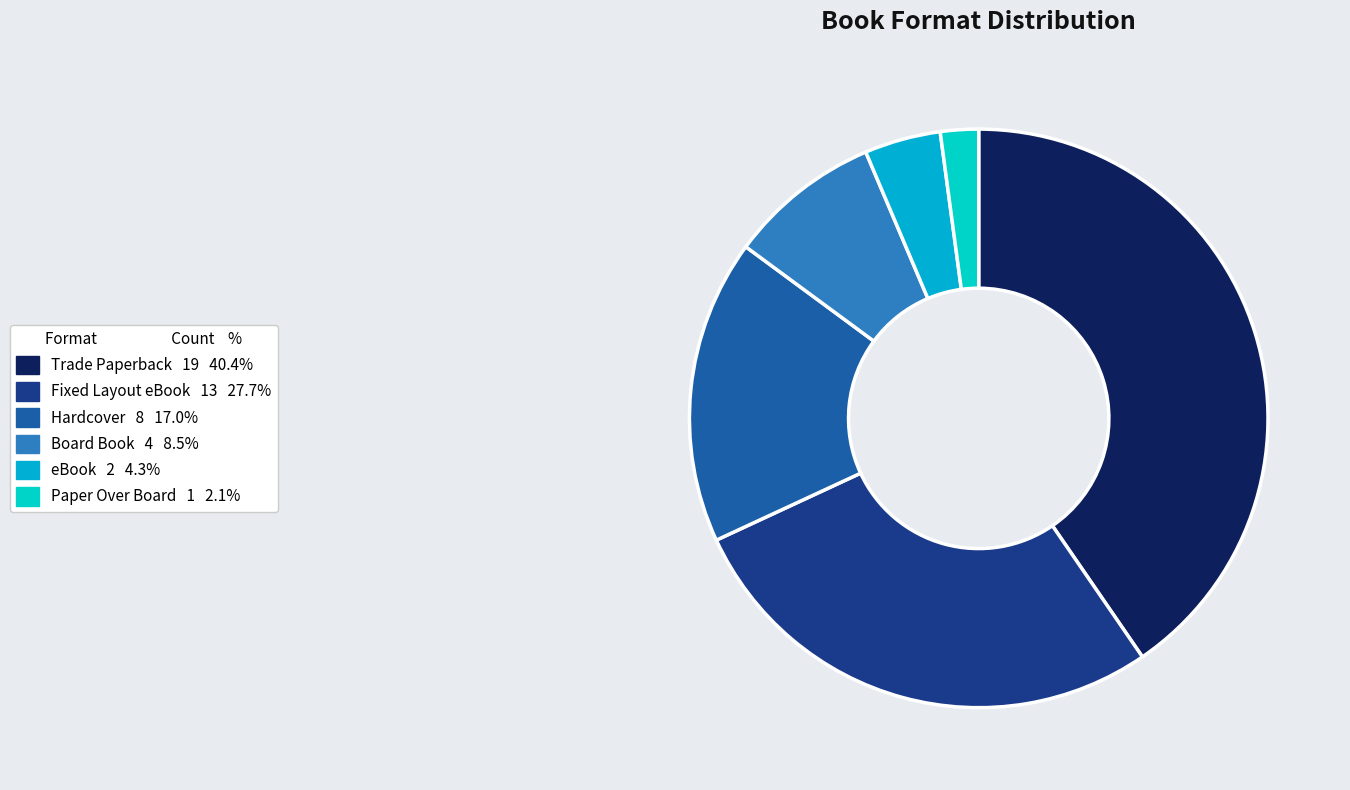

The Trade Paperback slice represents 46% of the pie. True or false?

False